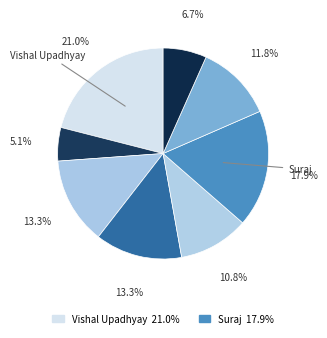

How many slices are in this pie chart?

8